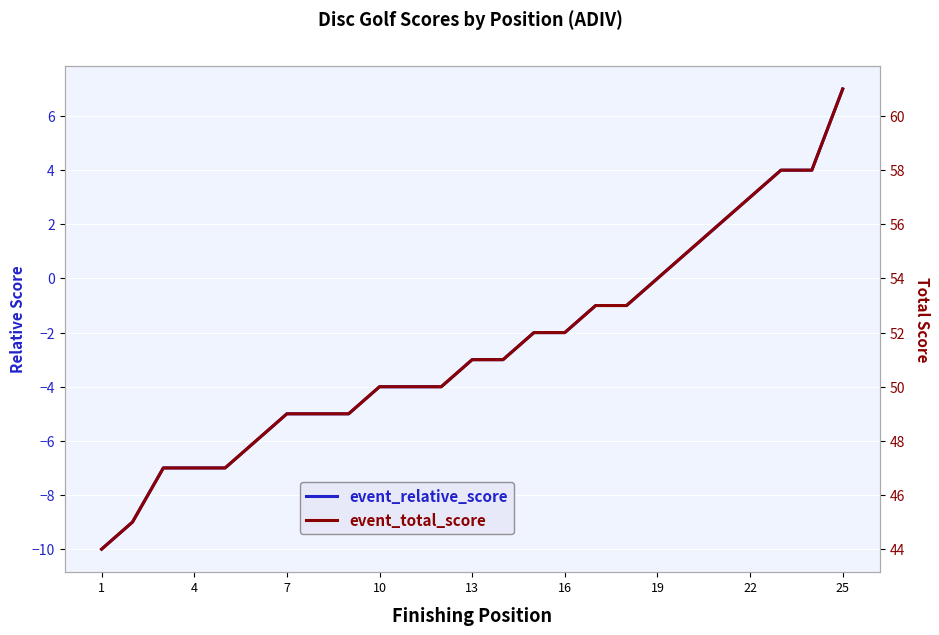

Between 4 and 22, which series saw the biggest shift?

event_relative_score